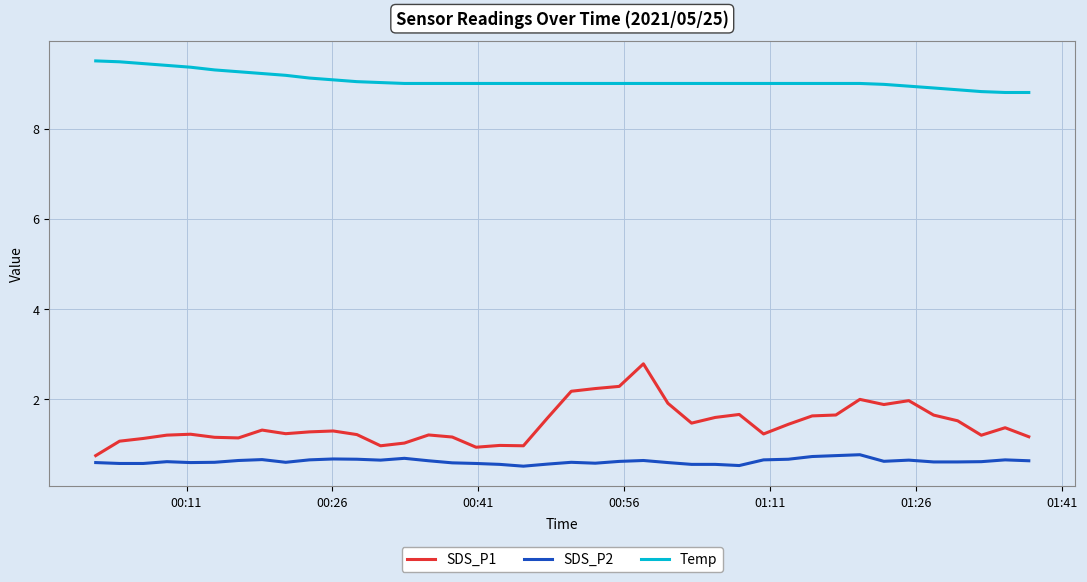

List the series in order of their peak value, lowest first.

SDS_P2, SDS_P1, Temp